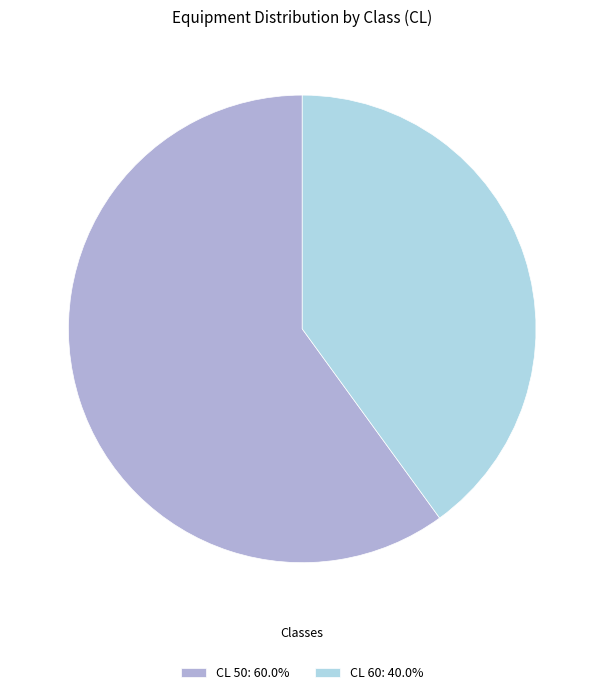

Combined, do CL 60: 40.0% and CL 50: 60.0% account for over 50%?

Yes